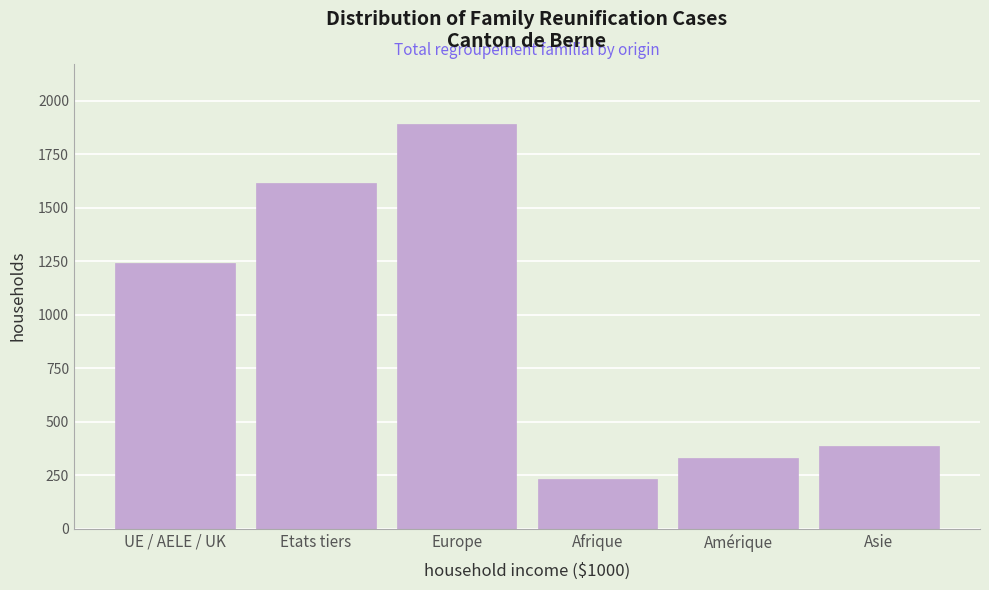

Reading right to left, extract all data points from this chart.

387	331	233	1889	1614	1243